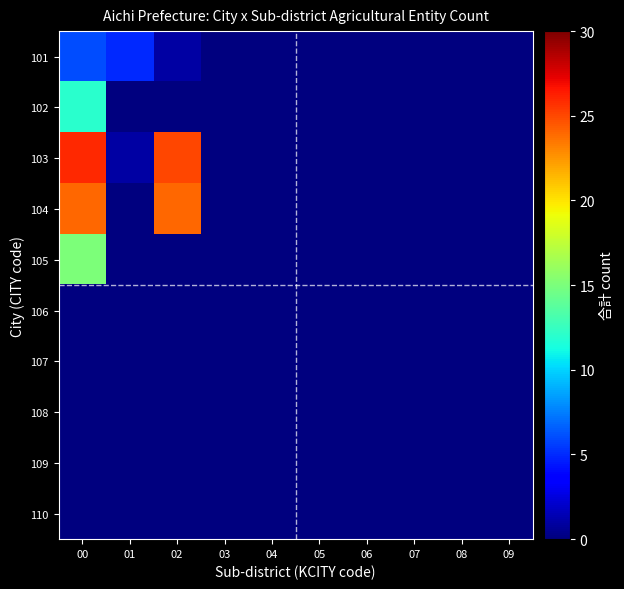

What is the total value across all series at 01?

6